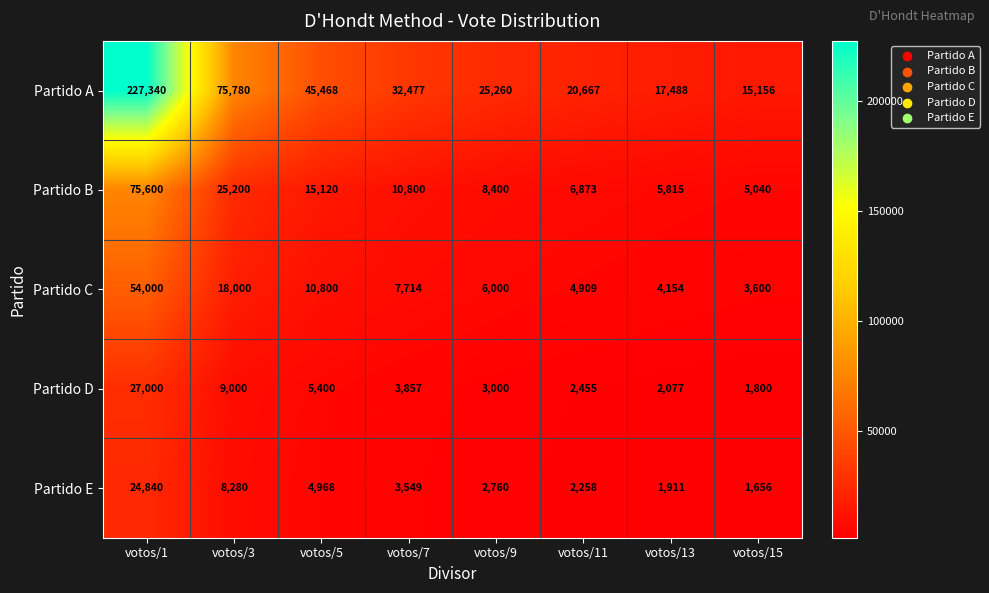

What is the difference between the second highest and minimum values in the Partido C series?

14400